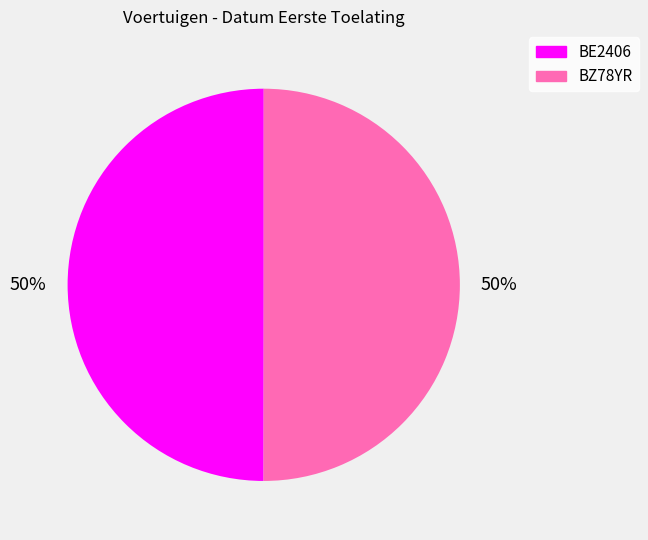

To the nearest percent, what percentage of the pie is BZ78YR?

50%